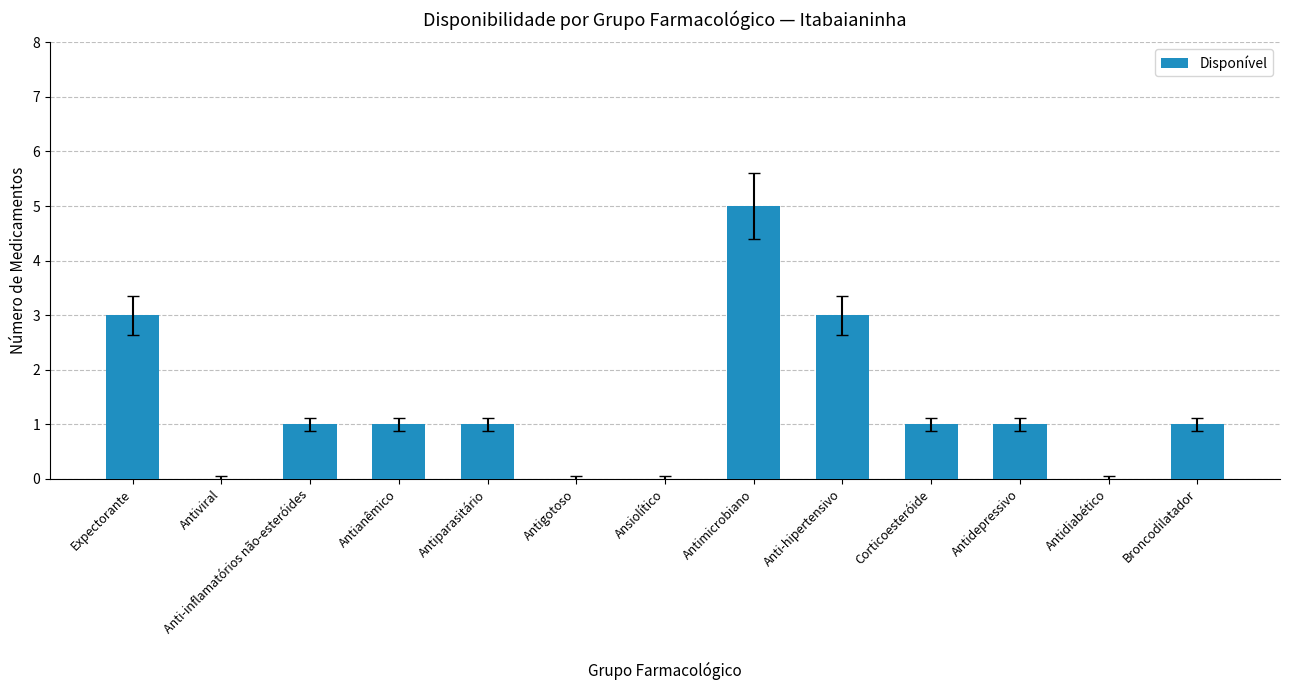

What is the maximum value shown in the chart?

5